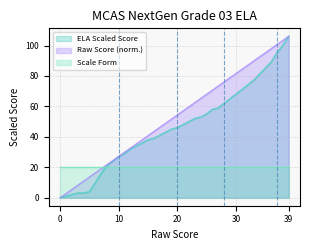

Reading left to right, what are all the values shown in this chart?

ELA: 0.0	1.0	2.0	3.0	3.0	4.0	10.0	16.0	21.0	24.0	27.0	29.0	32.0	34.0	36.0	38.0	39.0	41.0	43.0	45.0	46.0	48.0	50.0	52.0	53.0	55.0	58.0	59.0	62.0	65.0	68.0	71.0	74.0	77.0	81.0	85.0	89.0	95.0	100.0	106.0
Raw Score: 0.0	2.7	5.4	8.2	10.9	13.6	16.3	19.0	21.7	24.5	27.2	29.9	32.6	35.3	38.1	40.8	43.5	46.2	48.9	51.6	54.4	57.1	59.8	62.5	65.2	67.9	70.7	73.4	76.1	78.8	81.5	84.3	87.0	89.7	92.4	95.1	97.8	100.6	103.3	106.0